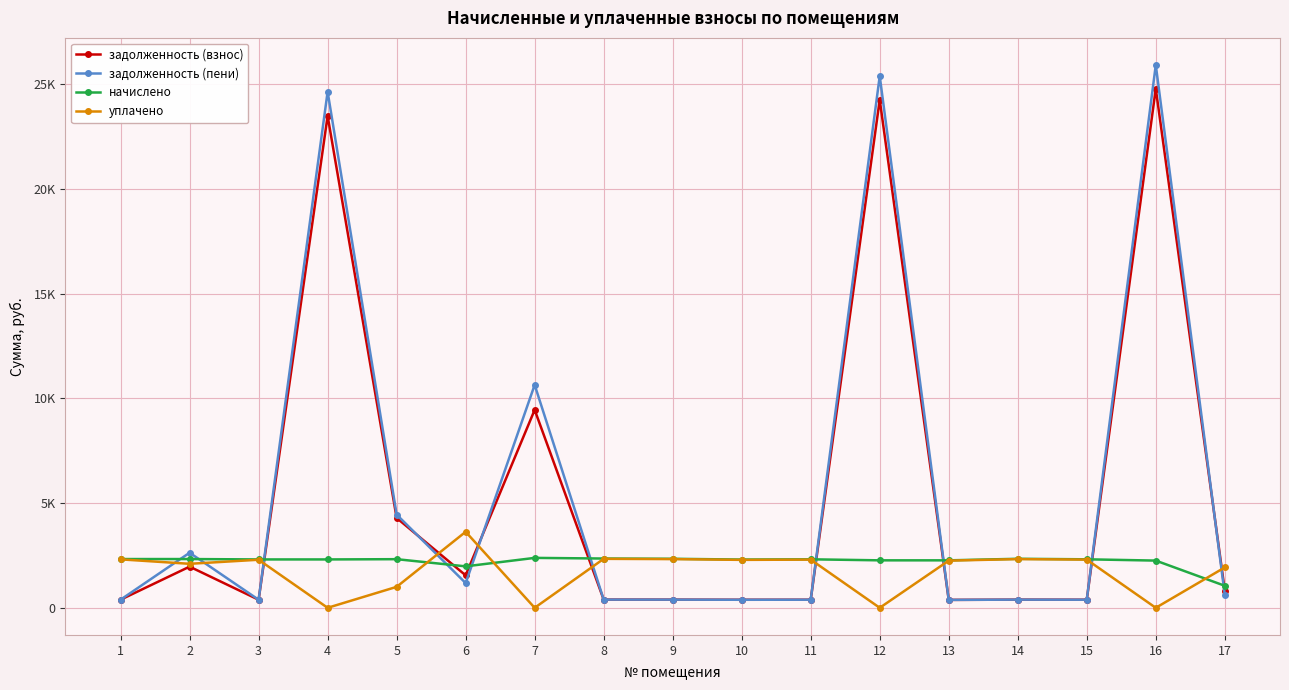

Is this an area chart (filled region under the line)?

No